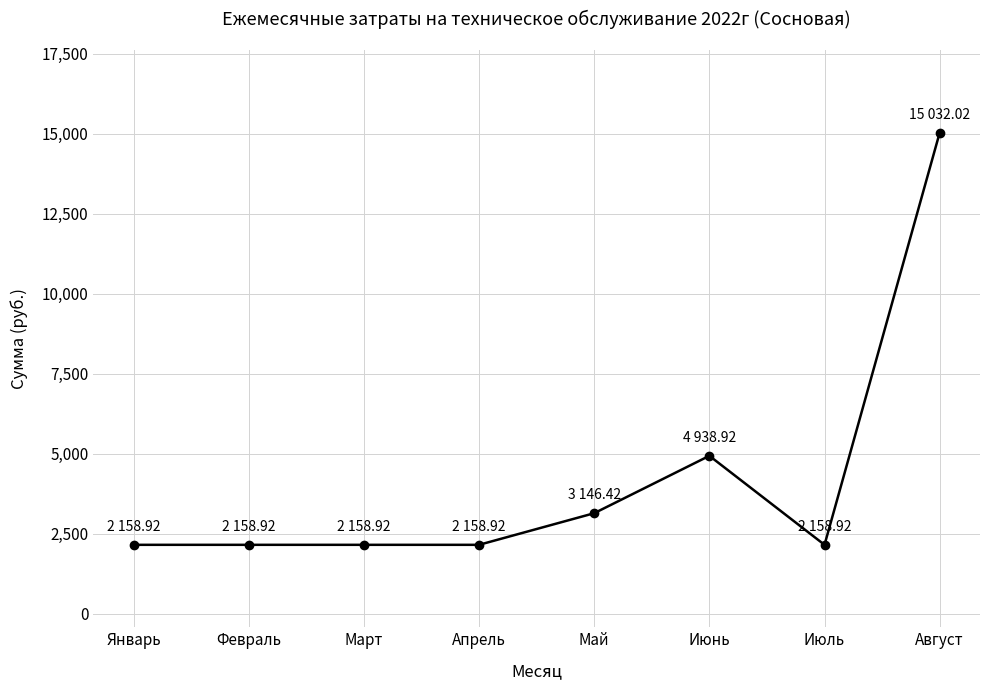

What is the sum of all values?

33912.0